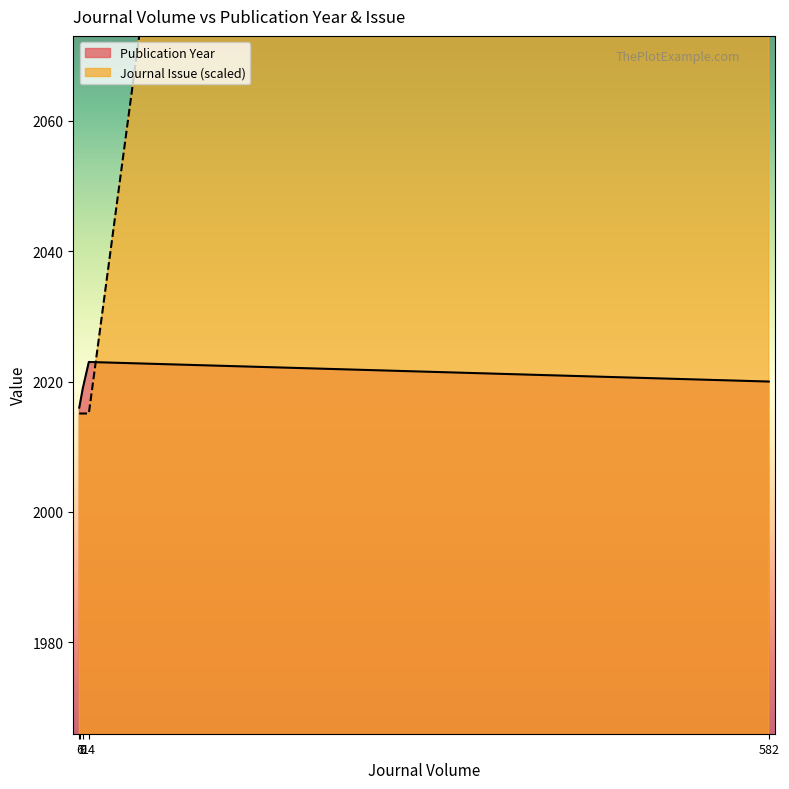

Which label corresponds to the largest value in the chart?

582